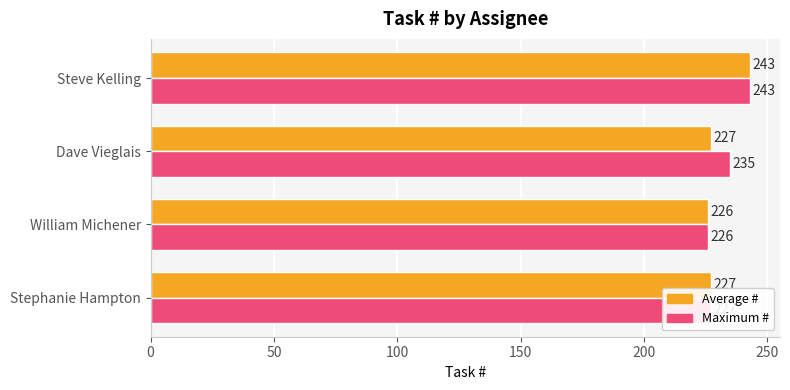

Between Dave Vieglais and Steve Kelling, which series saw the biggest shift?

Average #